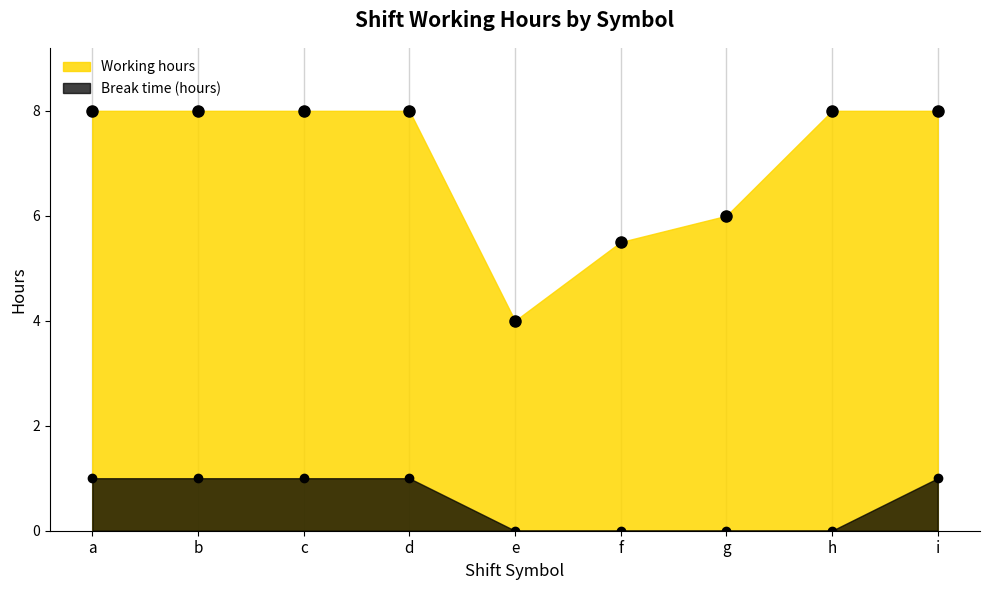

Which category has the lowest value in the Break time (hours) series?

e